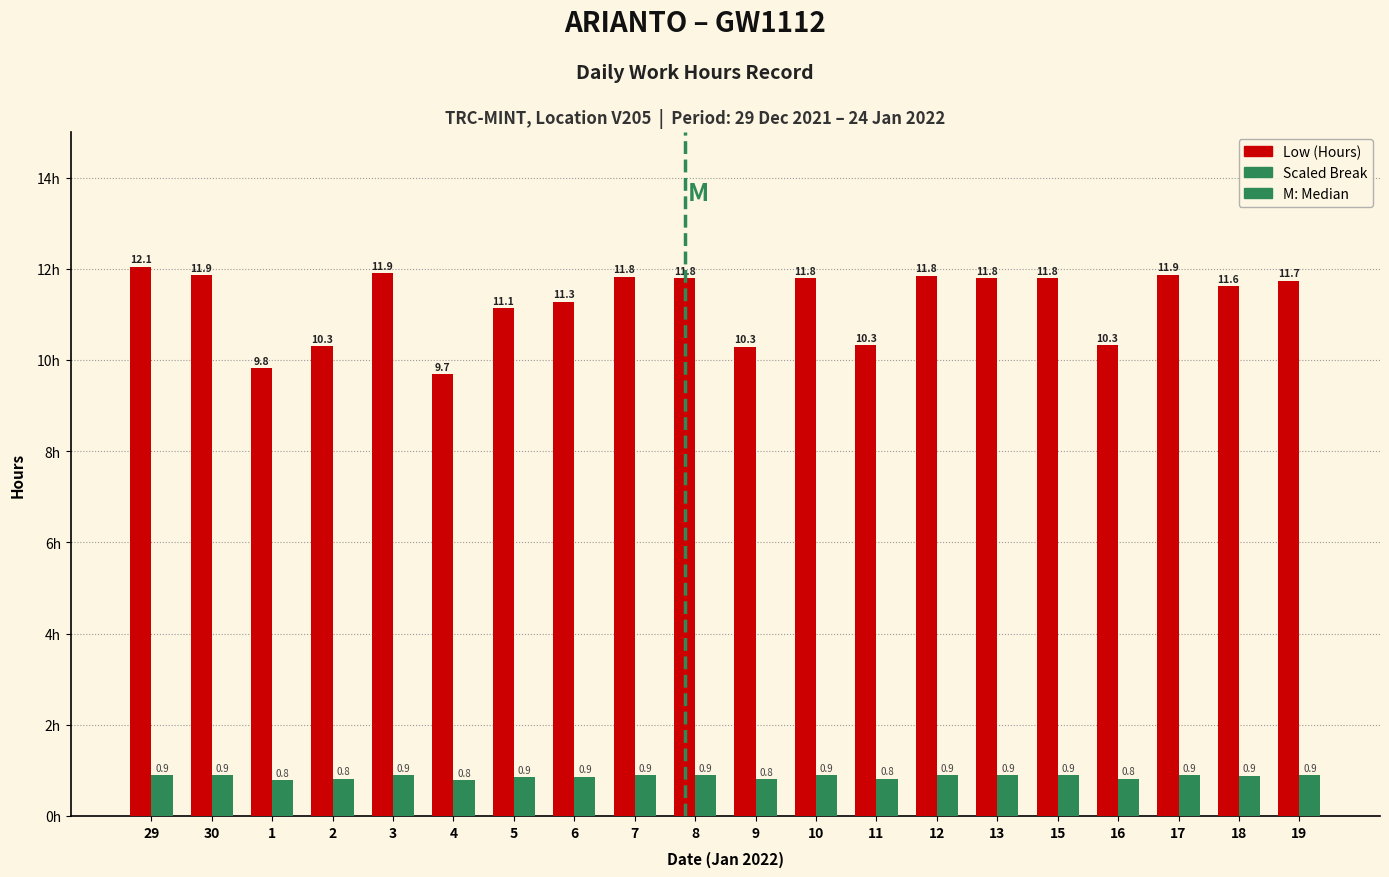

What is the maximum value shown in the chart?

12.1